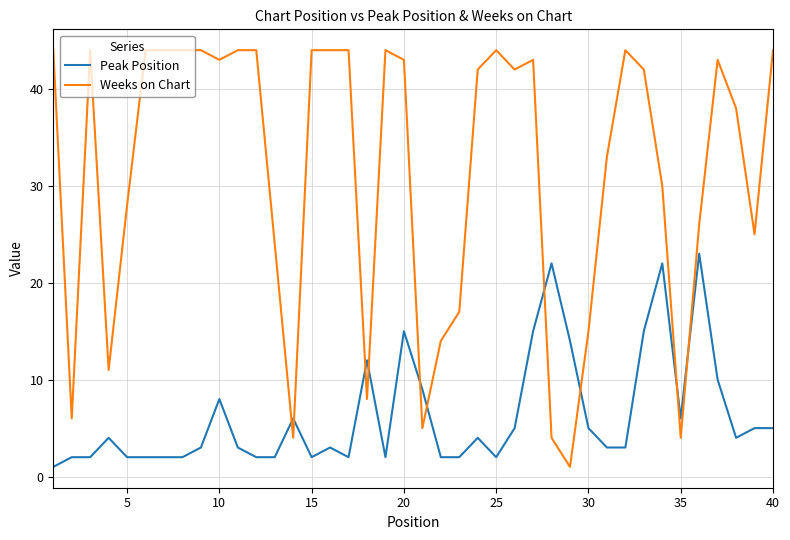

What is the maximum value for Peak Position?

23